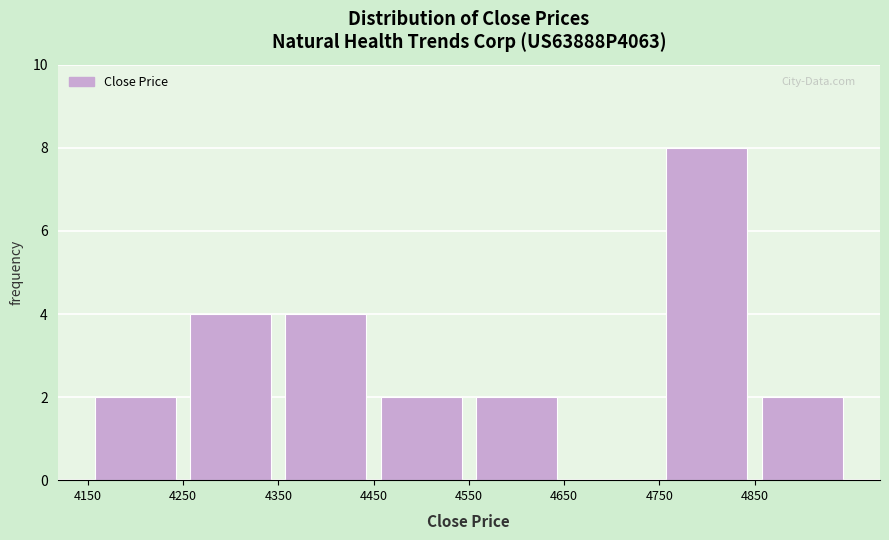

Reading left to right, list every bar in this chart as the range it spans on the x-axis followed by its height. The values are not printed on the chart, so give them approximately, as read against the axis.

4150 to 4250: 2
4250 to 4350: 4
4350 to 4450: 4
4450 to 4550: 2
4550 to 4650: 2
4650 to 4750: 0
4750 to 4850: 8
4850 to 4950: 2